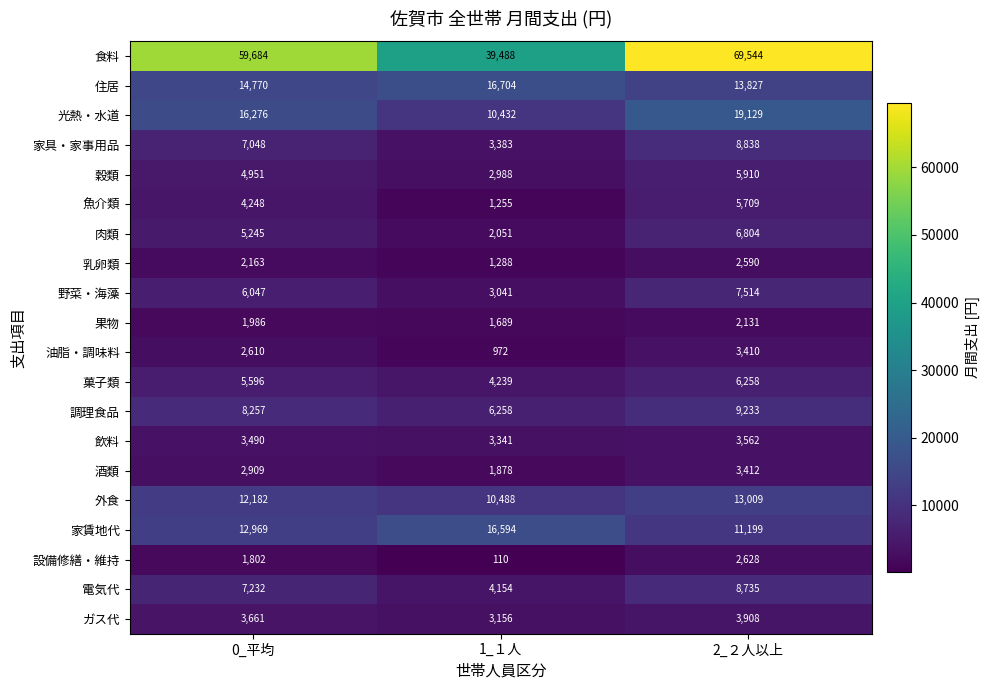

What is the difference between the highest and lowest values at 1_１人?

39378